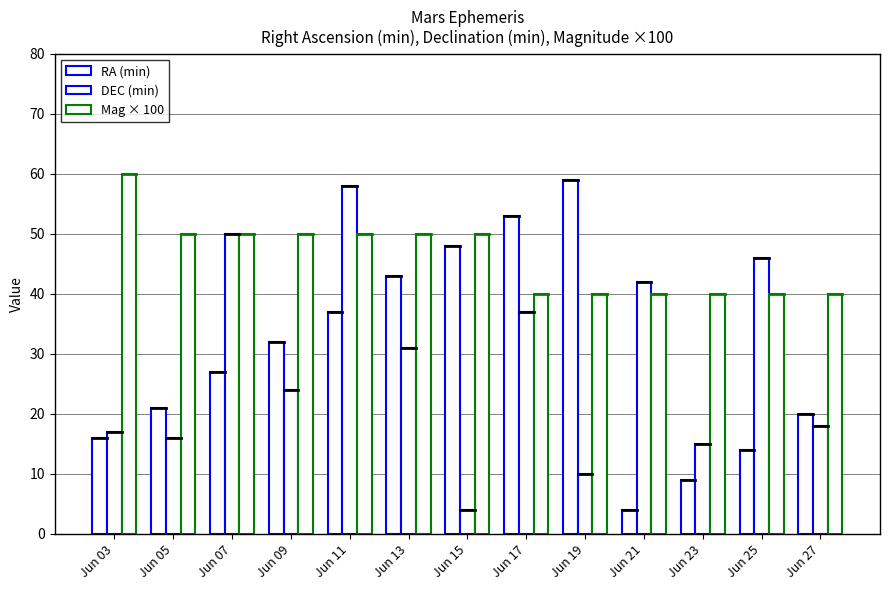

Count the number of data series in this chart.

3